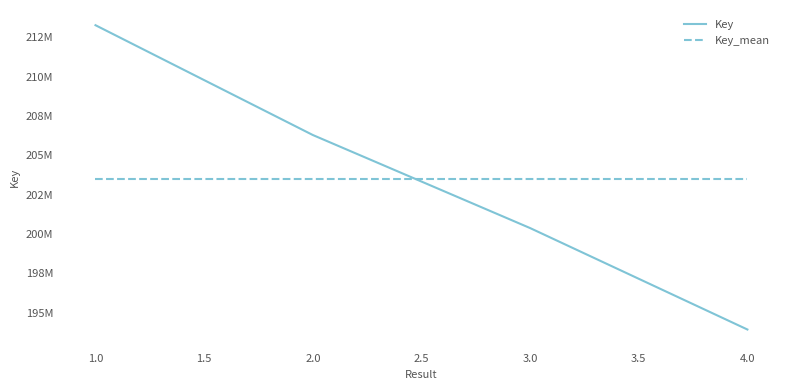

True or false: Key has more than 1 interior local peaks.

False